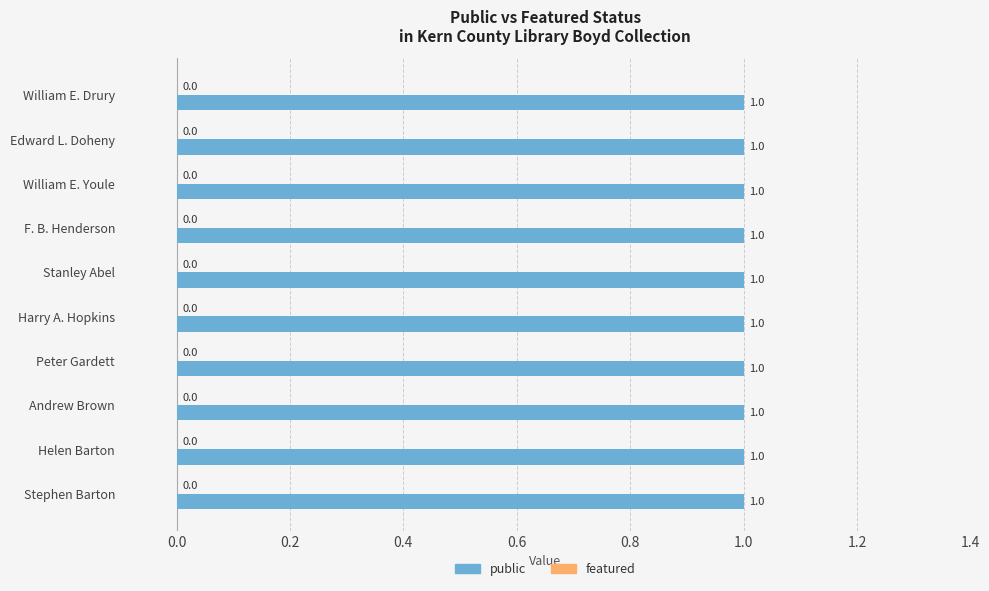

Does the chart contain stacked bars?

No